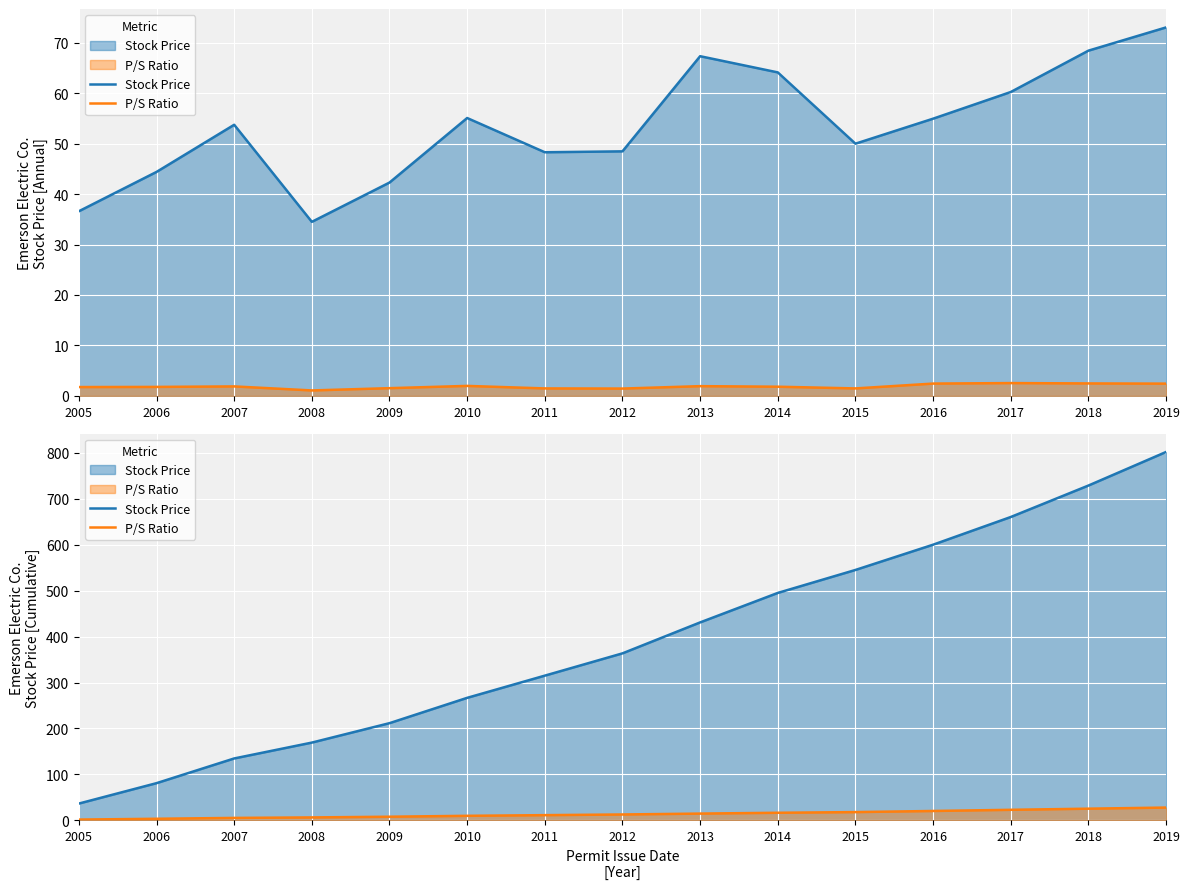

At which label does Stock Price reach its minimum?

2005